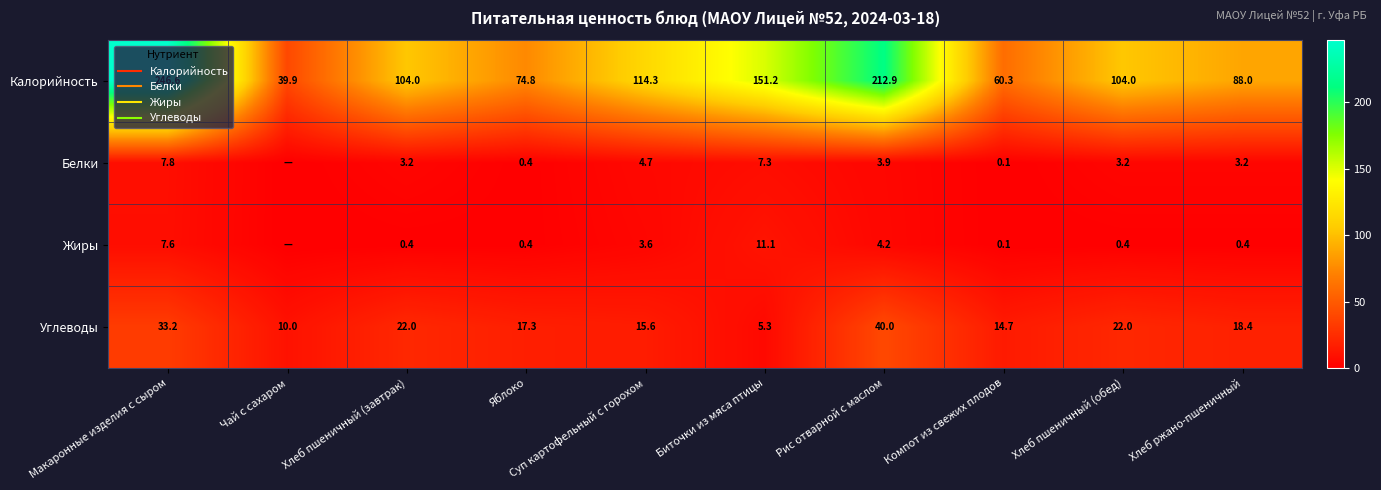

What is the difference between the maximum and minimum values in the Углеводы series?

34.7